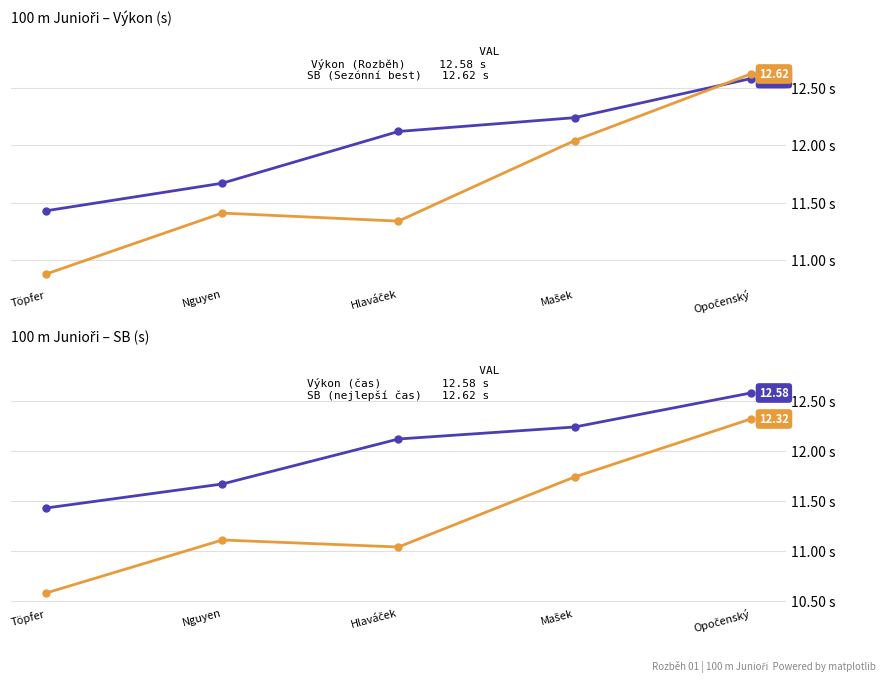

Read the SB (Sezónní best) value at Nguyen.

11.4